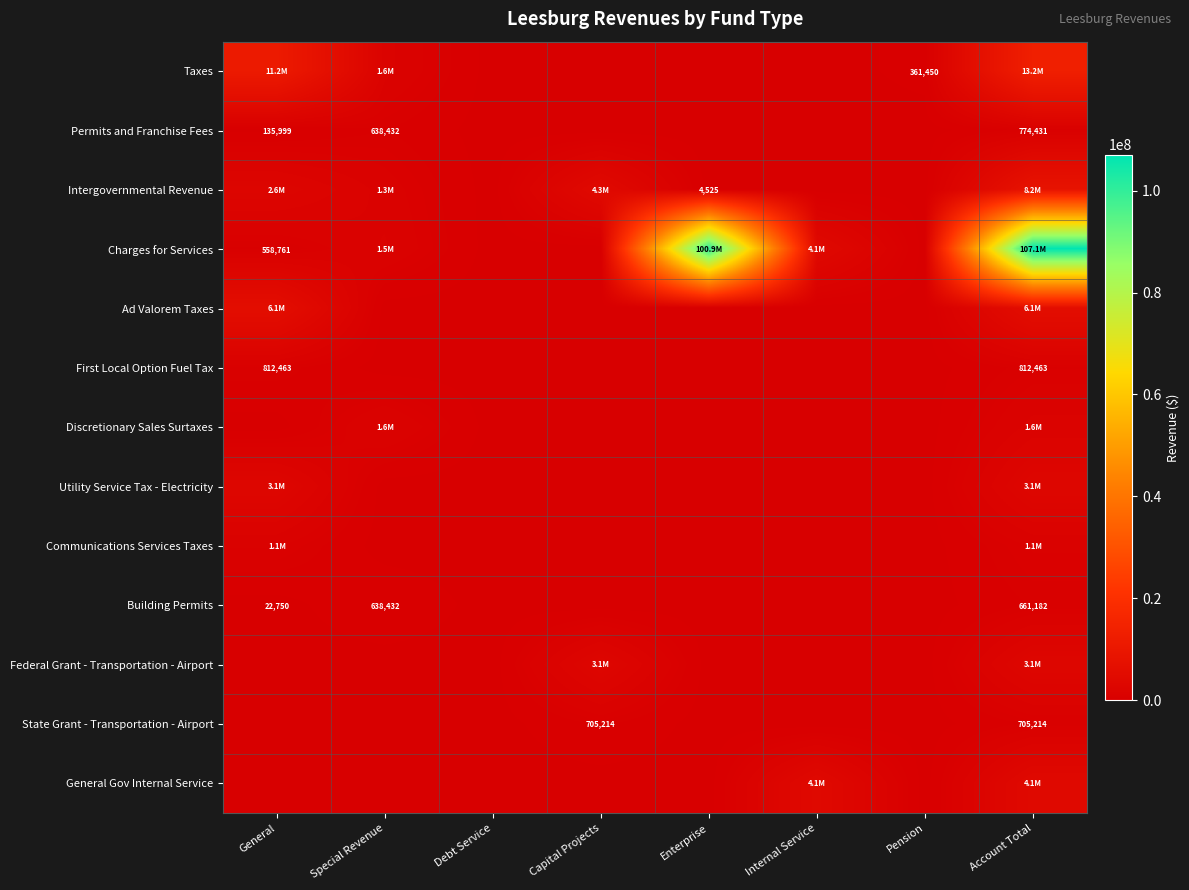

At which category is the sum across all series the highest?

Account Total